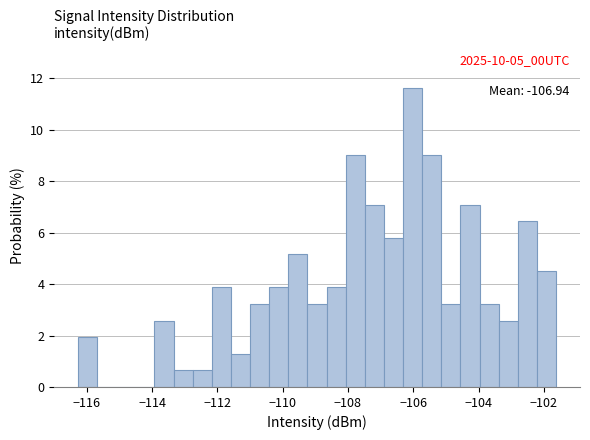

Around what value on the x-axis is the tallest bar? Give the approximate position of its centre, as read against the axis.

-106.0